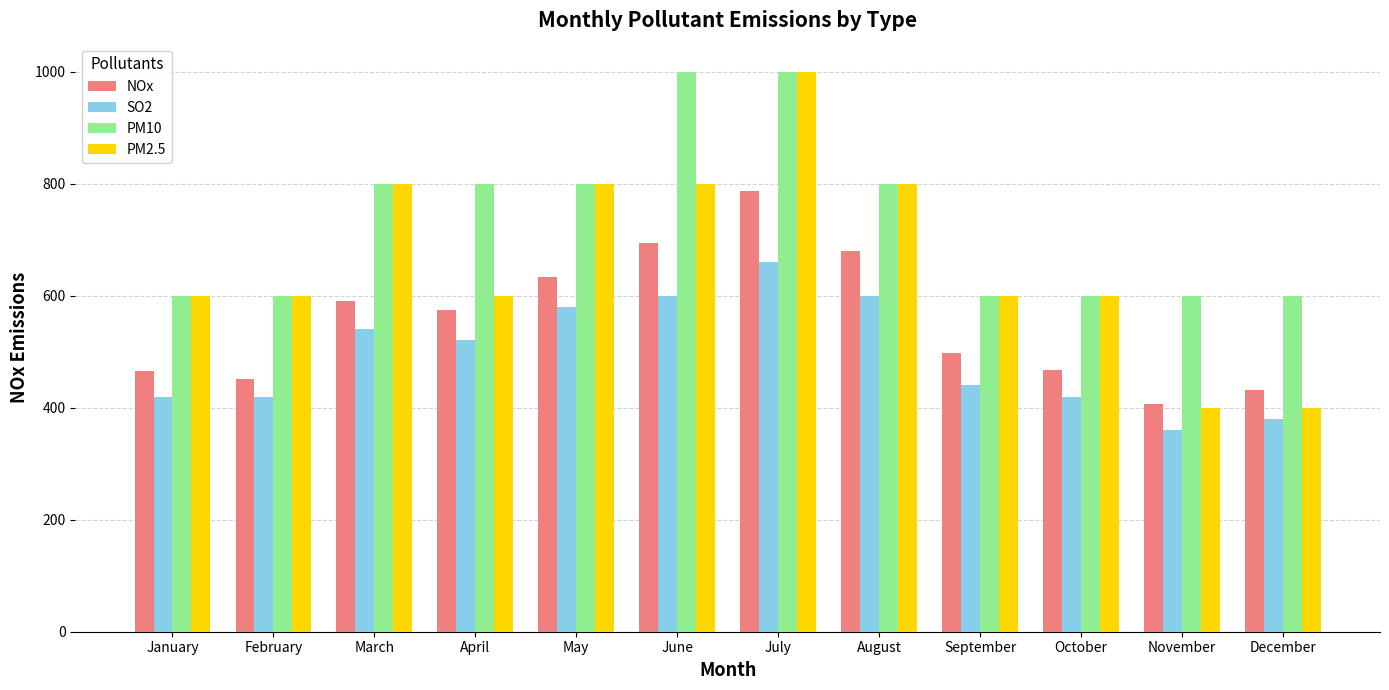

Rank the series by their average value, from lowest to highest.

SO2, NOx, PM2.5, PM10